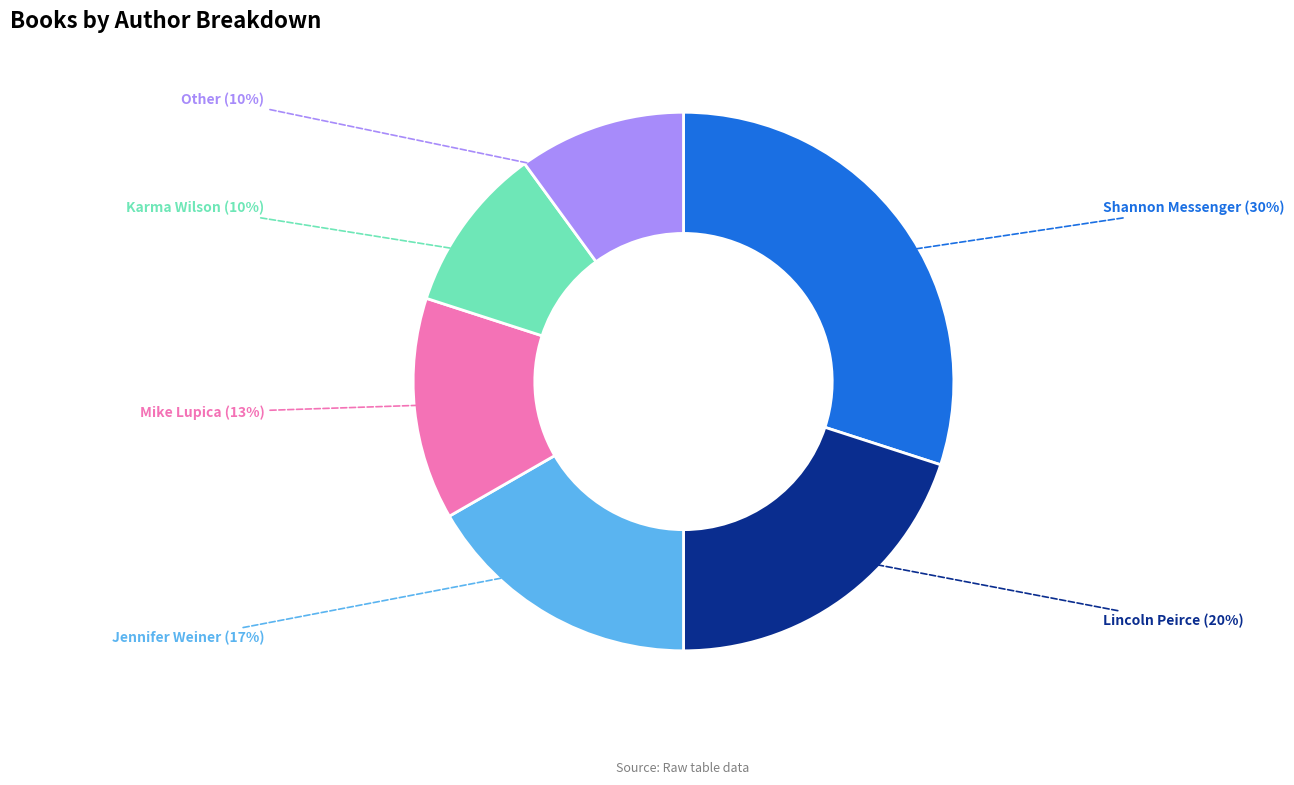

Which category has the biggest portion of the pie?

Shannon Messenger